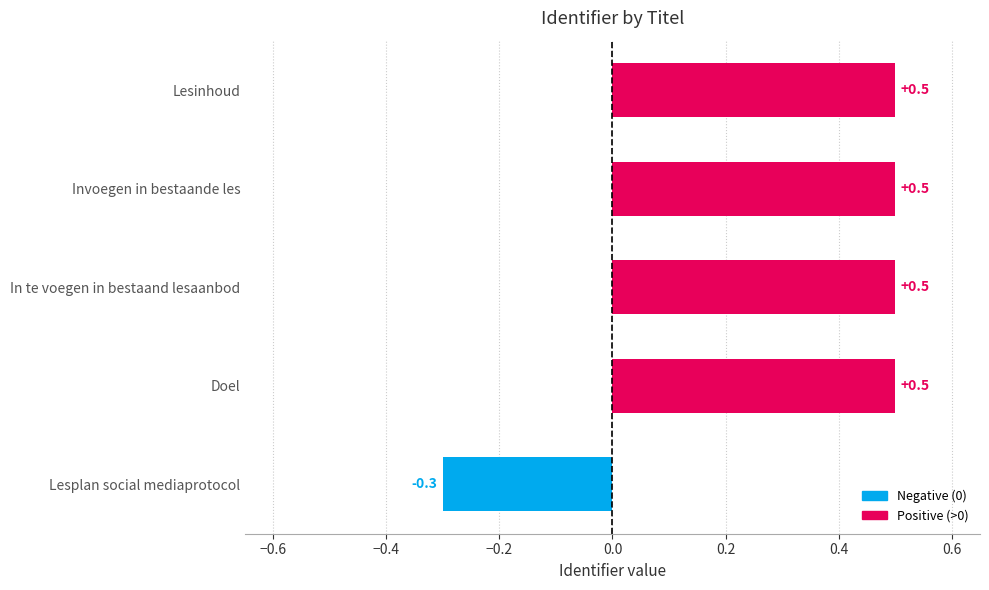

At which category does the chart reach its minimum across all series?

Lesplan social mediaprotocol